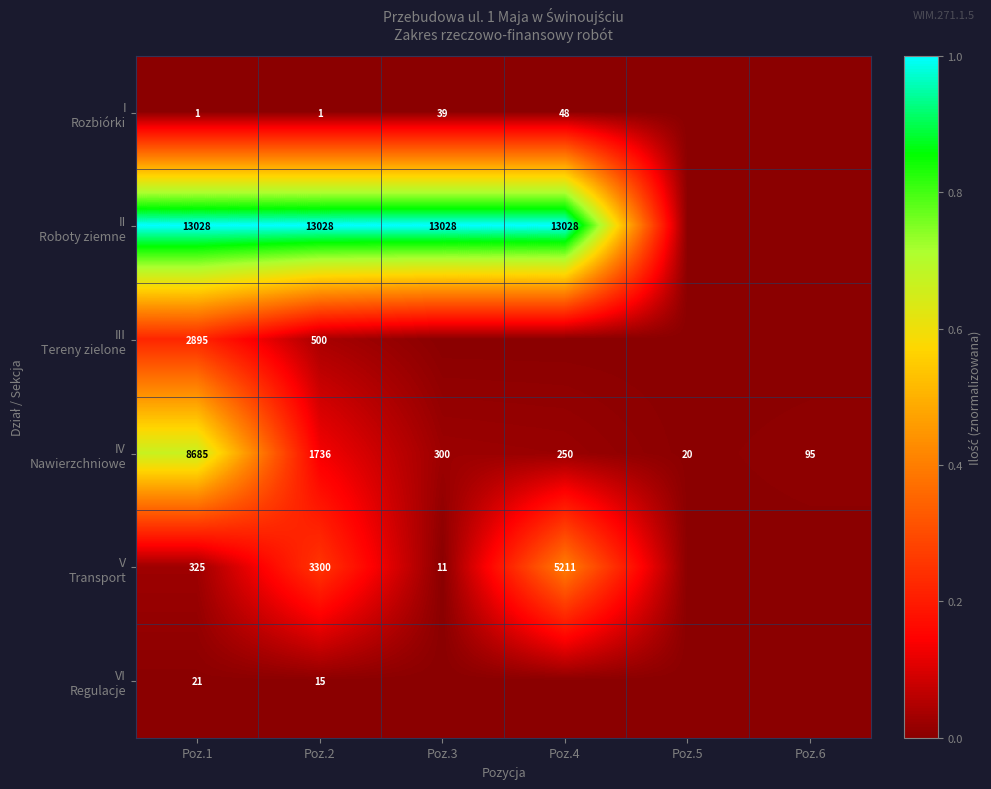

Count the number of categories in the chart.

6